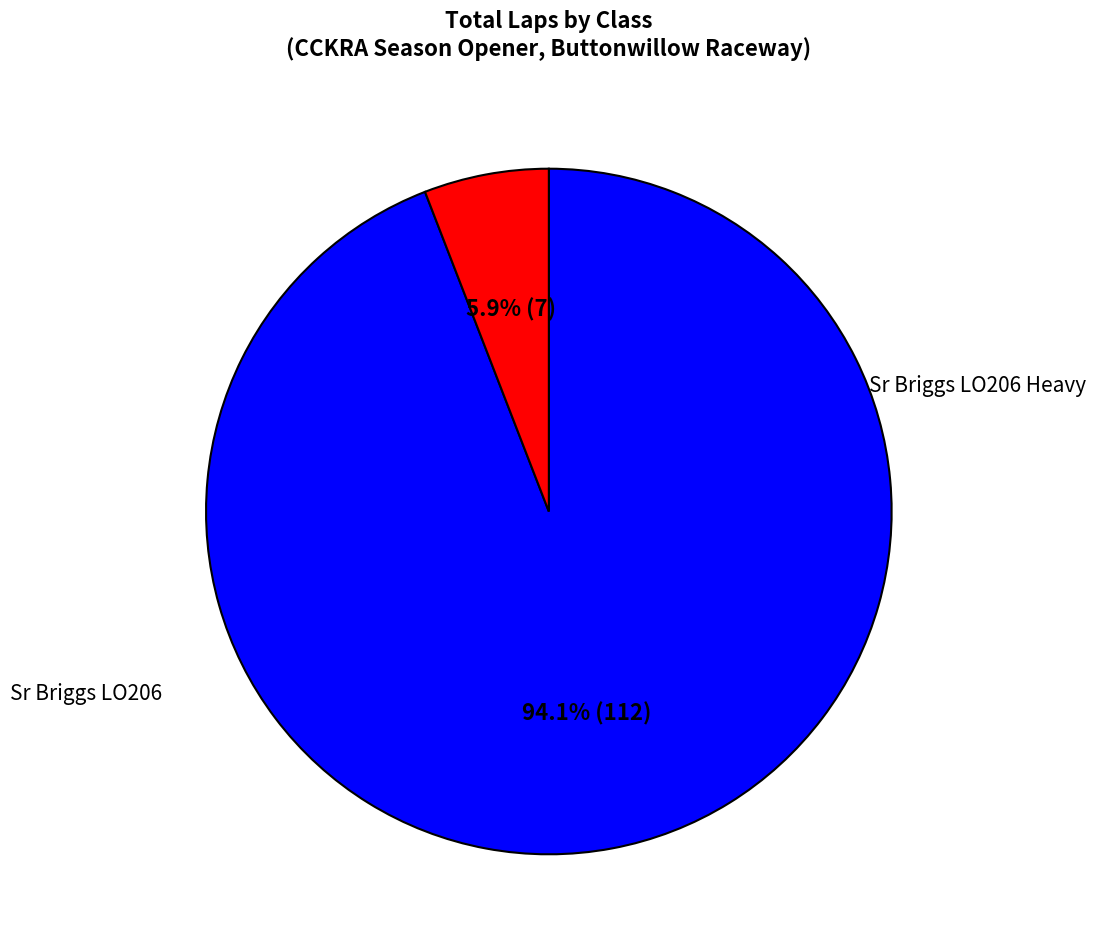

Is there any slice that represents more than half of the pie?

Yes